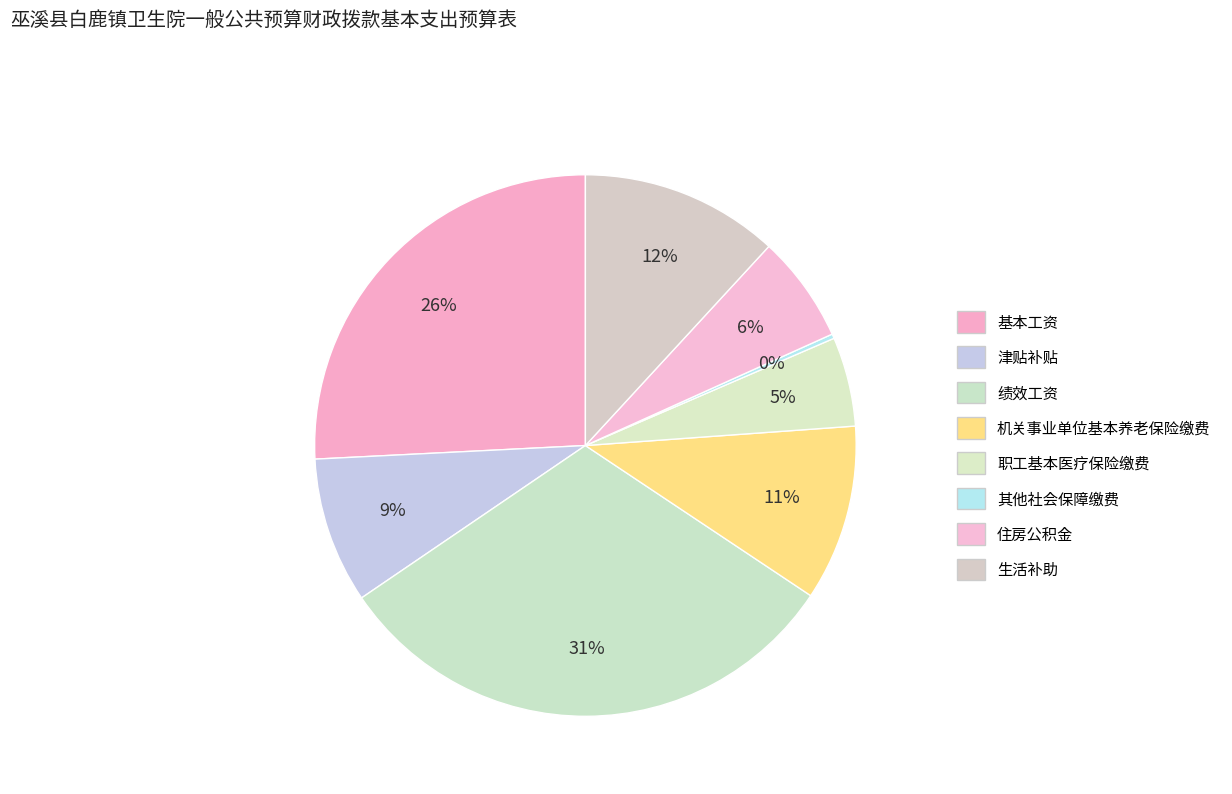

To the nearest percent, what is the difference between the largest and smallest slice percentages?

31%